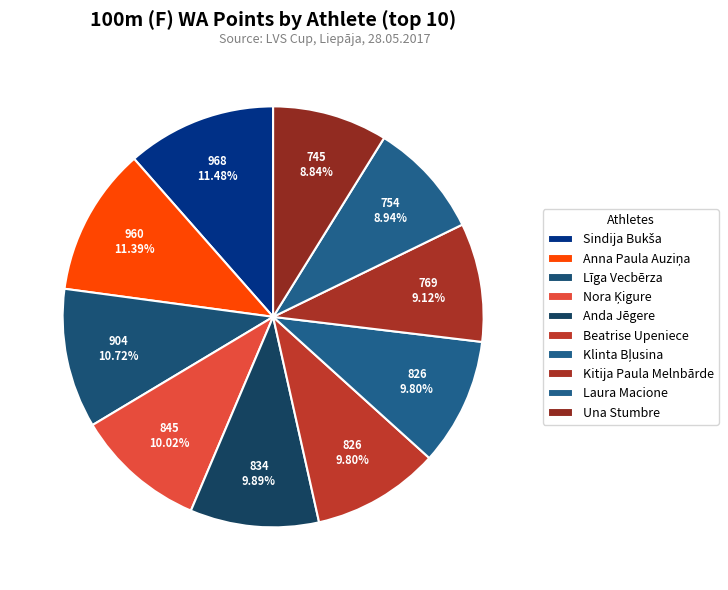

Is Una Stumbre the majority of the pie?

No